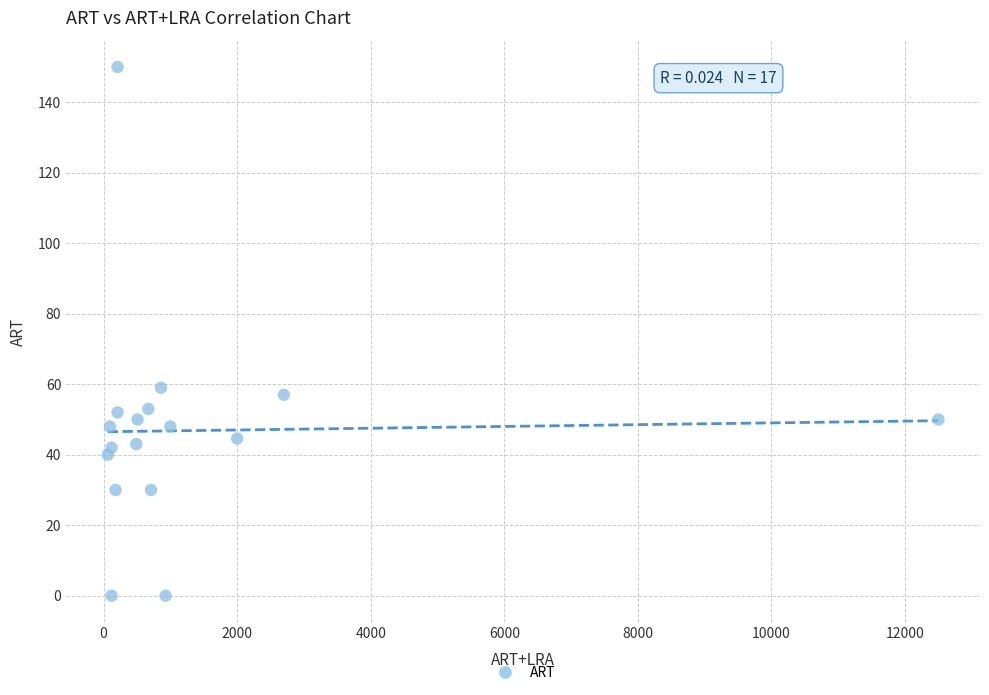

What is the range of X values (max minus min)?

12437.0